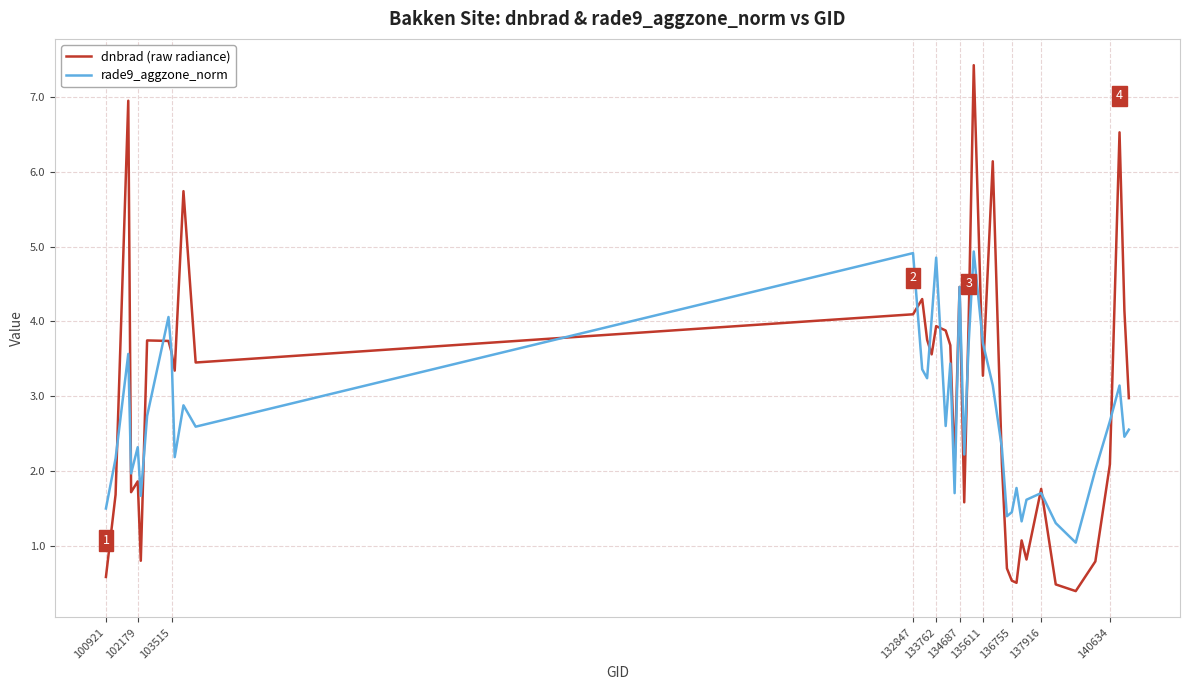

Which series has the largest range (max minus min)?

dnbrad (raw radiance)